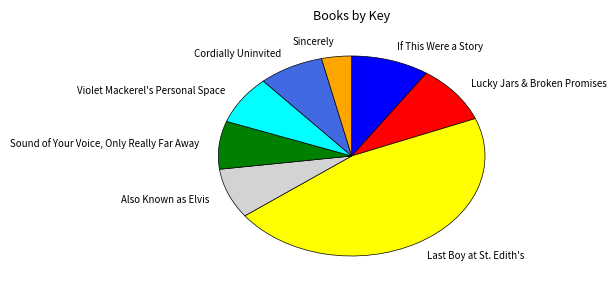

What is the smallest slice in the pie chart?

Sincerely